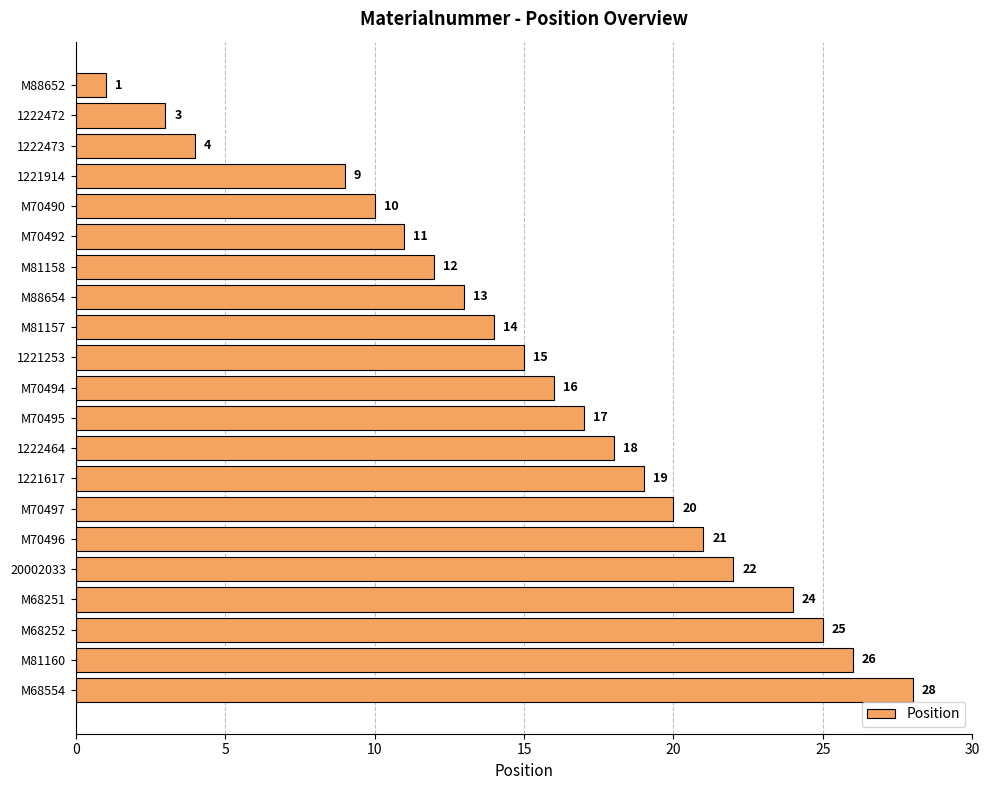

Reading bottom to top, extract all data points from this chart.

M68554=28	M81160=26	M68252=25	M68251=24	20002033=22	M70496=21	M70497=20	1221617=19	1222464=18	M70495=17	M70494=16	1221253=15	M81157=14	M88654=13	M81158=12	M70492=11	M70490=10	1221914=9	1222473=4	1222472=3	M88652=1